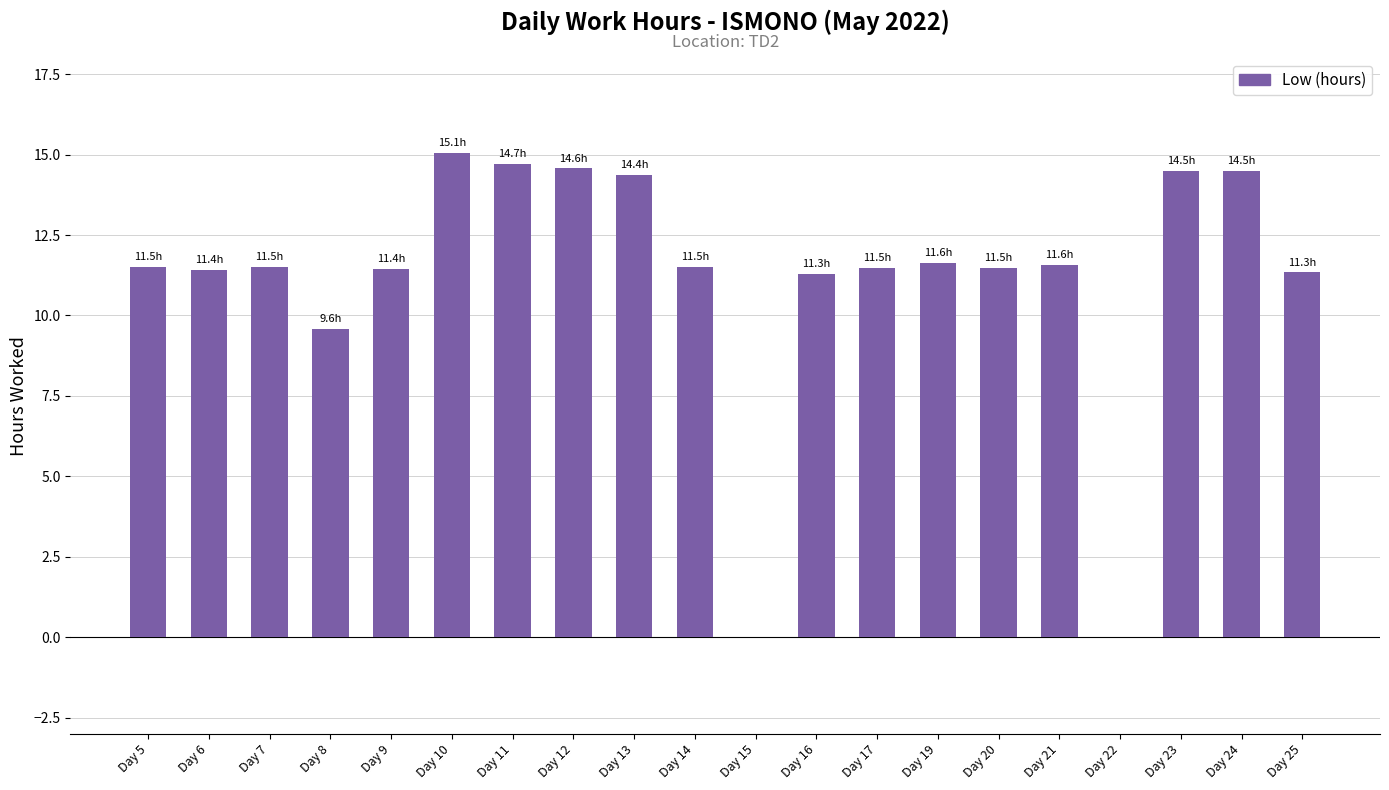

Which has a higher value, Day 20 or Day 10?

Day 10